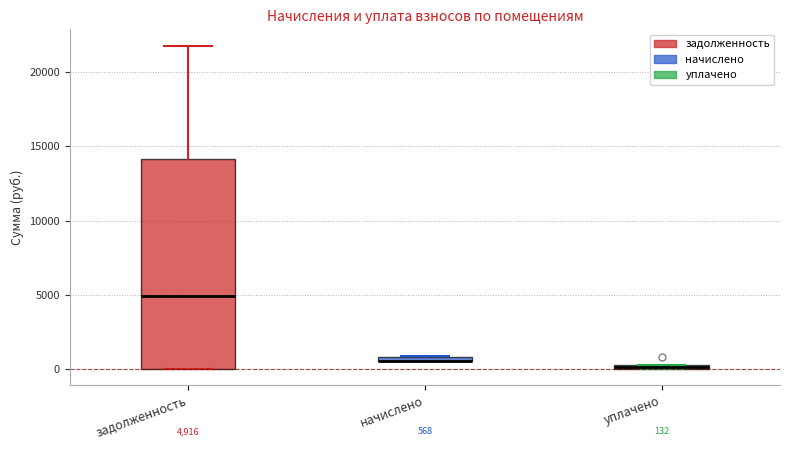

Which box is the tallest, from its lower edge to its upper edge?

задолженность